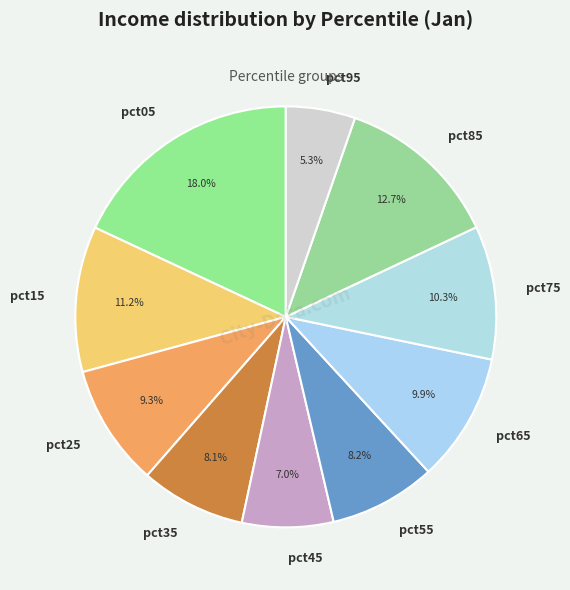

How many slices are in this pie chart?

10